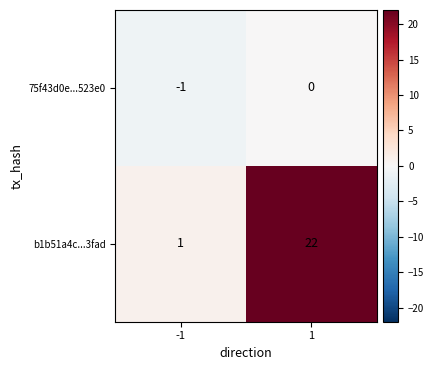

Between -1 and 1, which series saw the biggest shift?

b1b51a4c...3fad